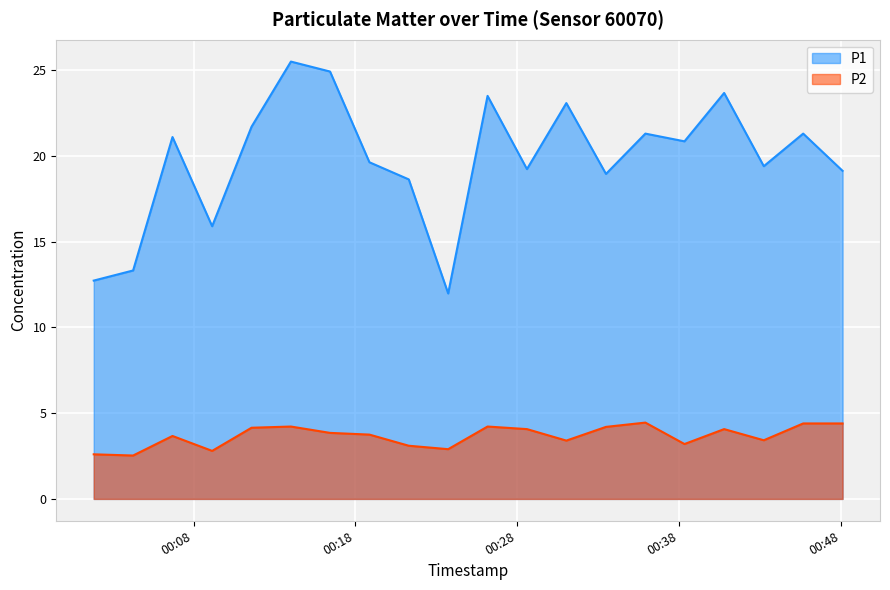

List the series in order of their overall mean, highest first.

P1, P2